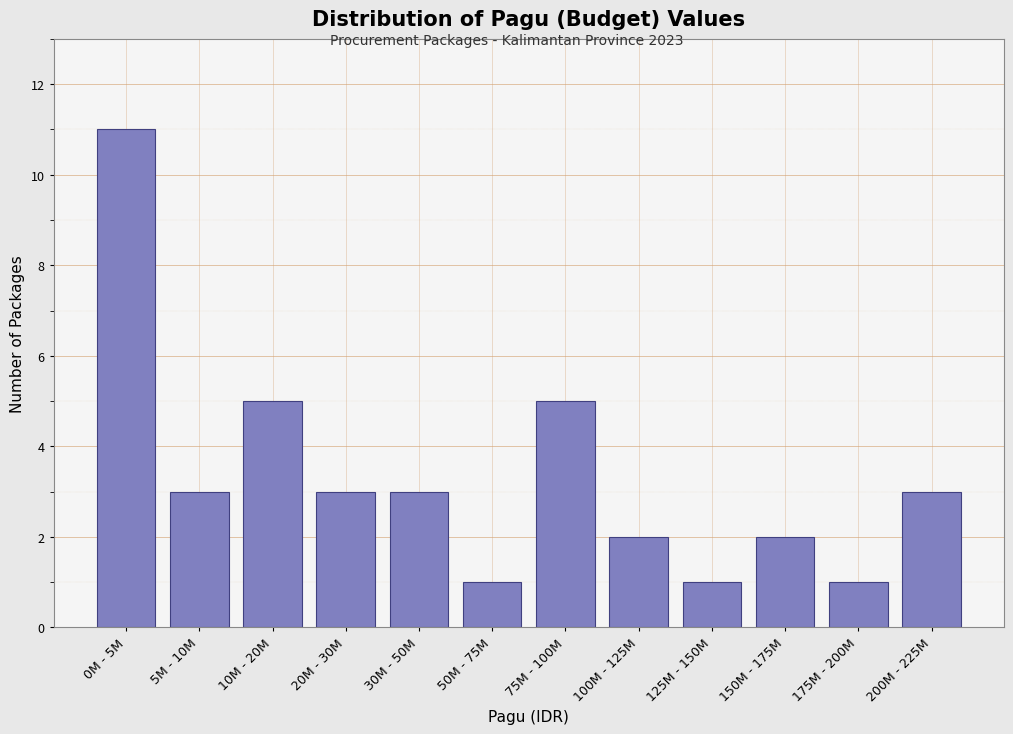

Reading left to right, extract all data points from this chart.

0M - 5M=11	5M - 10M=3	10M - 20M=5	20M - 30M=3	30M - 50M=3	50M - 75M=1	75M - 100M=5	100M - 125M=2	125M - 150M=1	150M - 175M=2	175M - 200M=1	200M - 225M=3